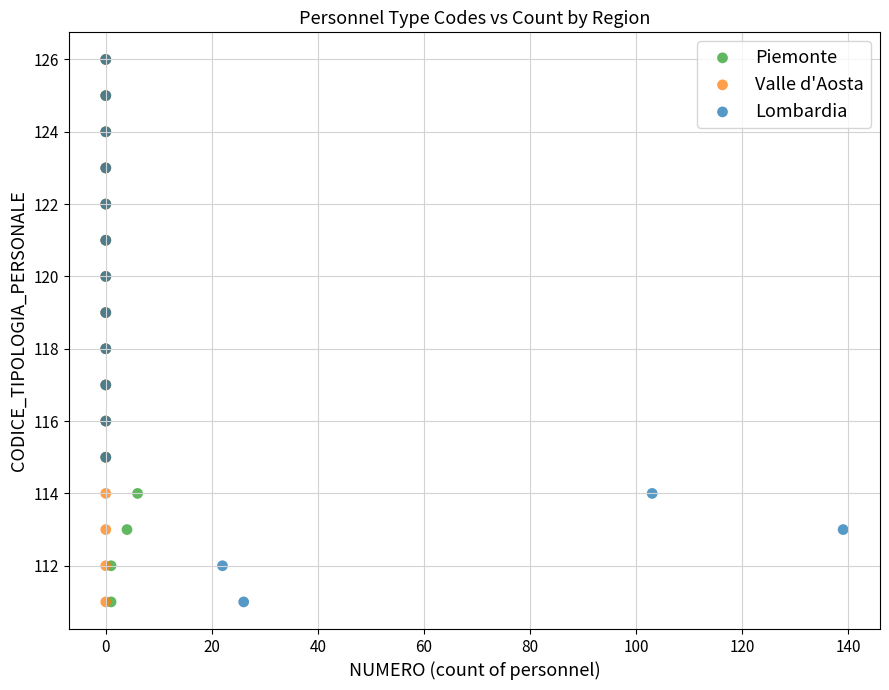

What are all the series names shown in the legend?

Piemonte, Valle d'Aosta, Lombardia